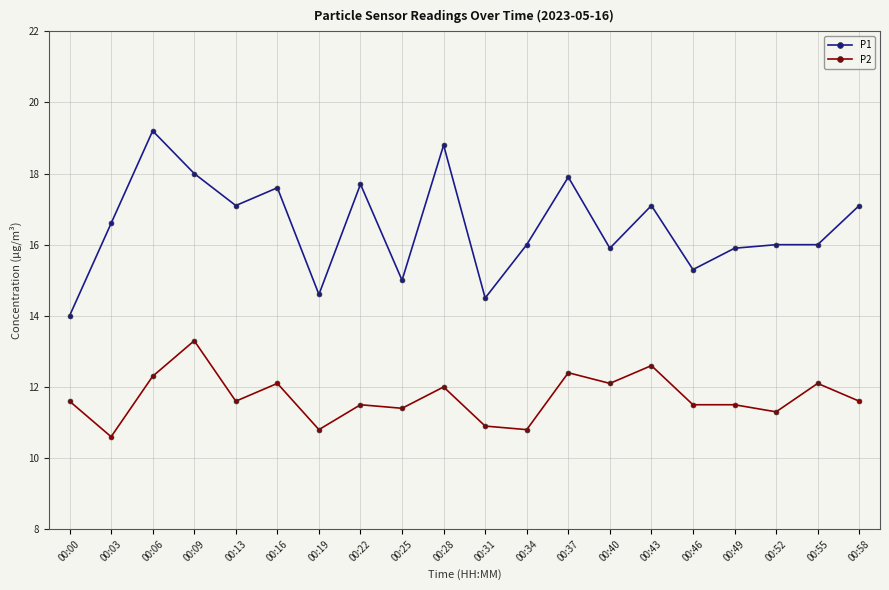

The value of P2 at 00:06 is 6.3. True or false?

False